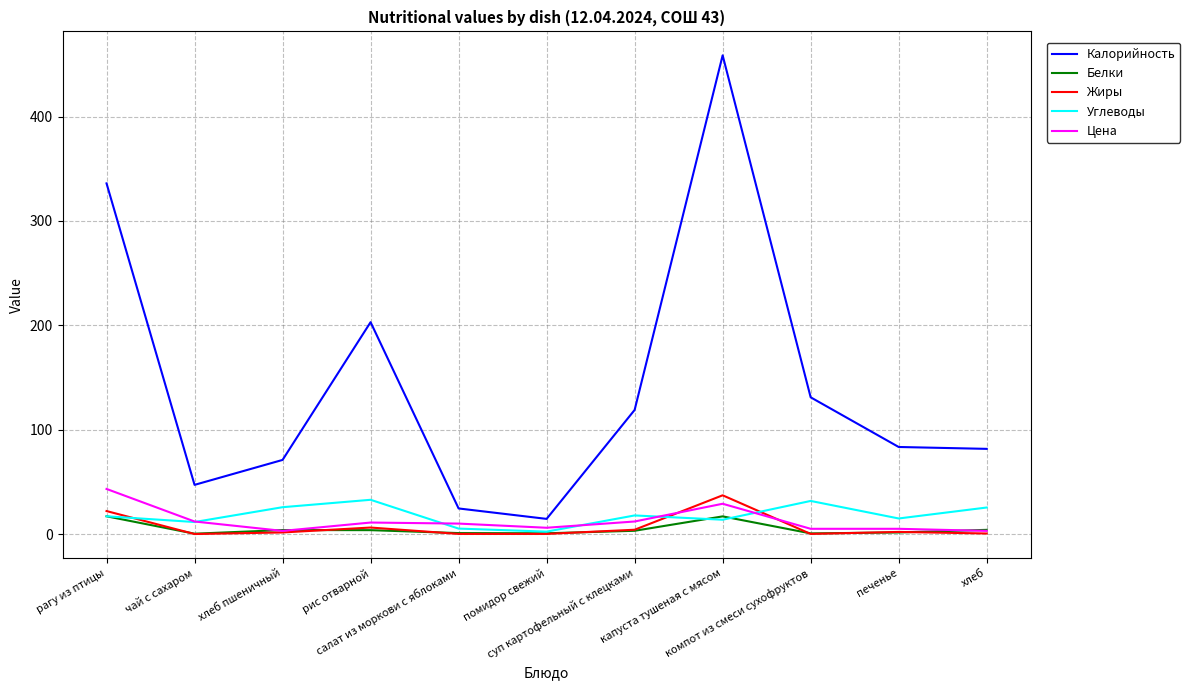

What is the average value of the Белки series?

4.8